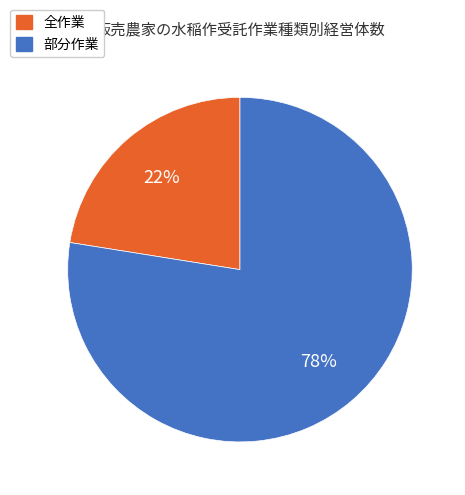

To the nearest percent, what is the average slice percentage?

50%